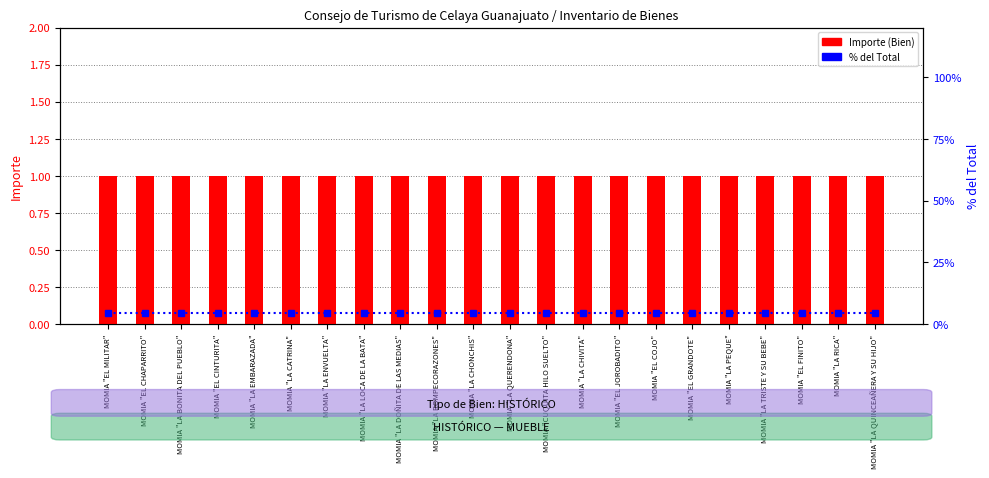

Rank the series at MOMIA "LA CHONCHIS" from lowest to highest value.

Importe (Bien), % del Total